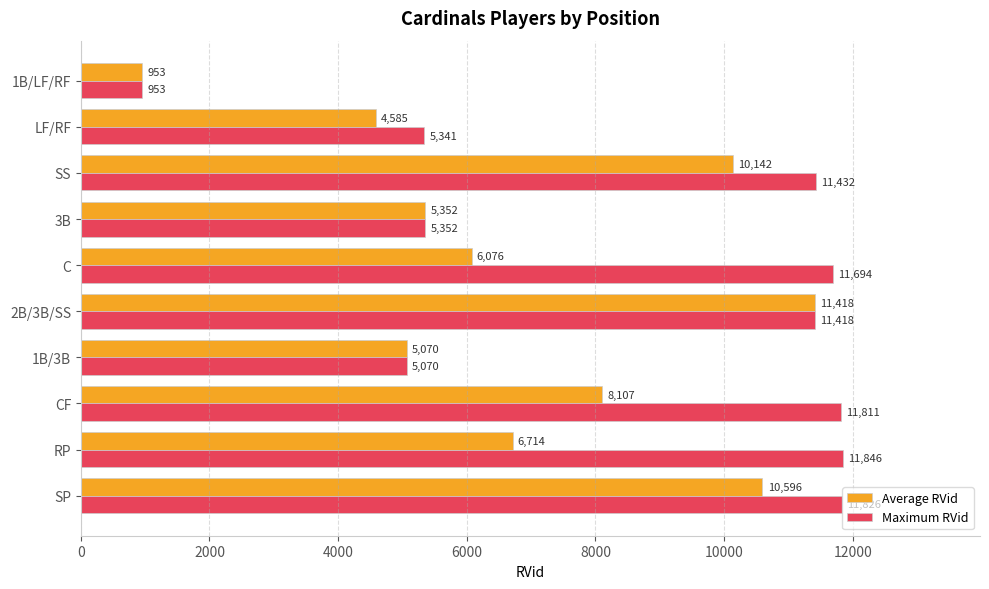

How many data points does each series have?

10